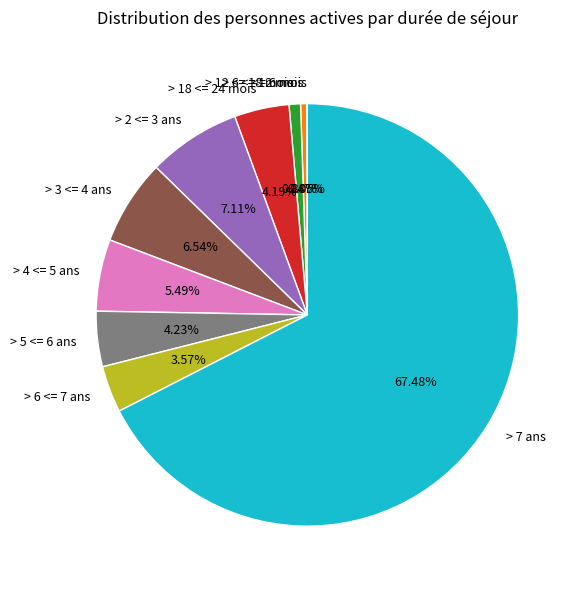

What percentage is the > 7 ans slice, to the nearest percent?

67%